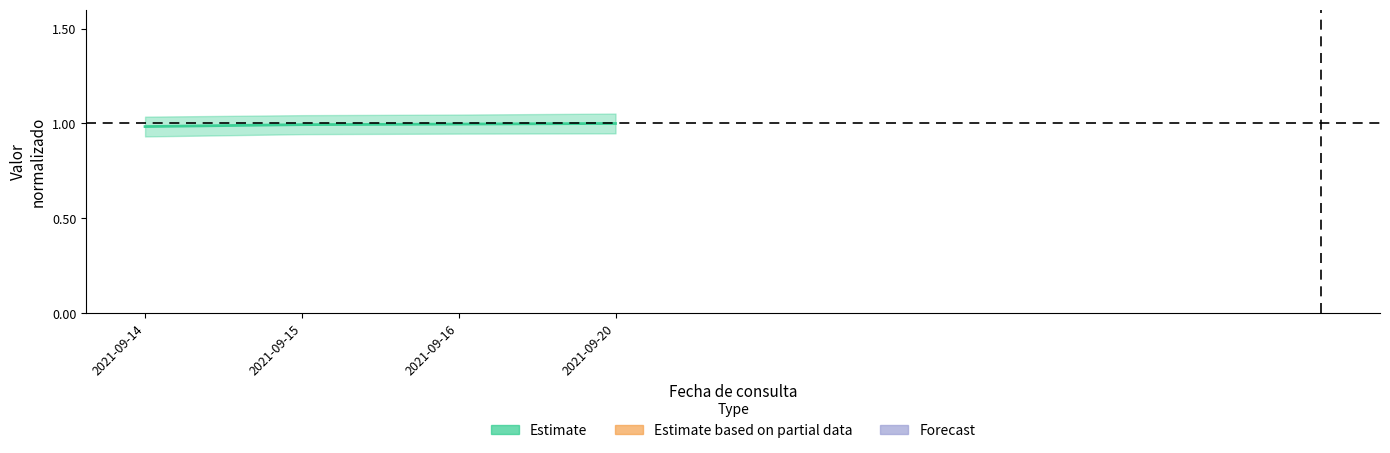

What is the smallest value displayed?

1.0